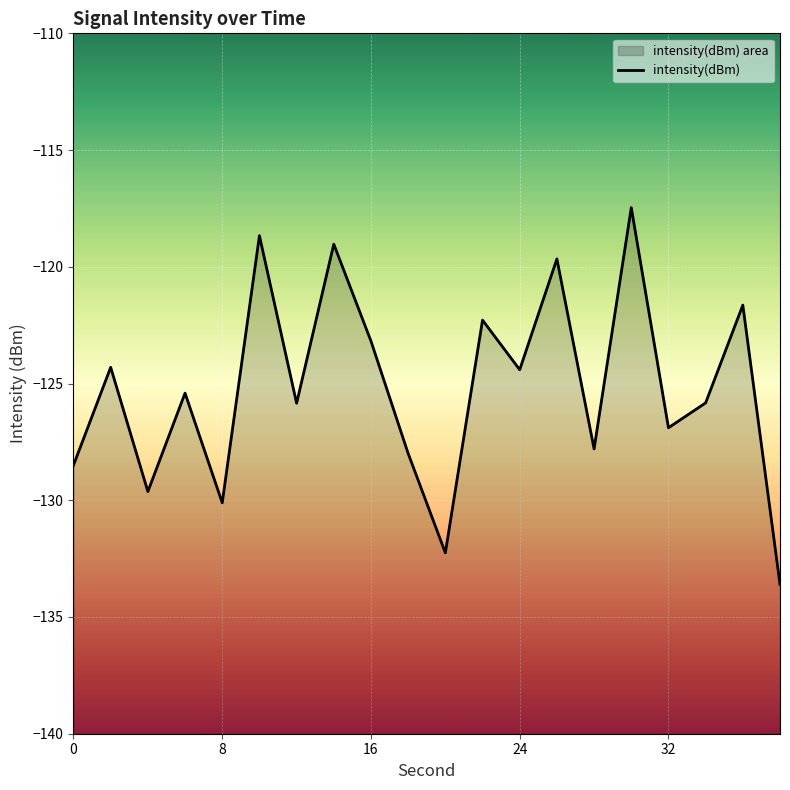

How many points are lower than both their immediate neighbors (excluding endpoints)?

7